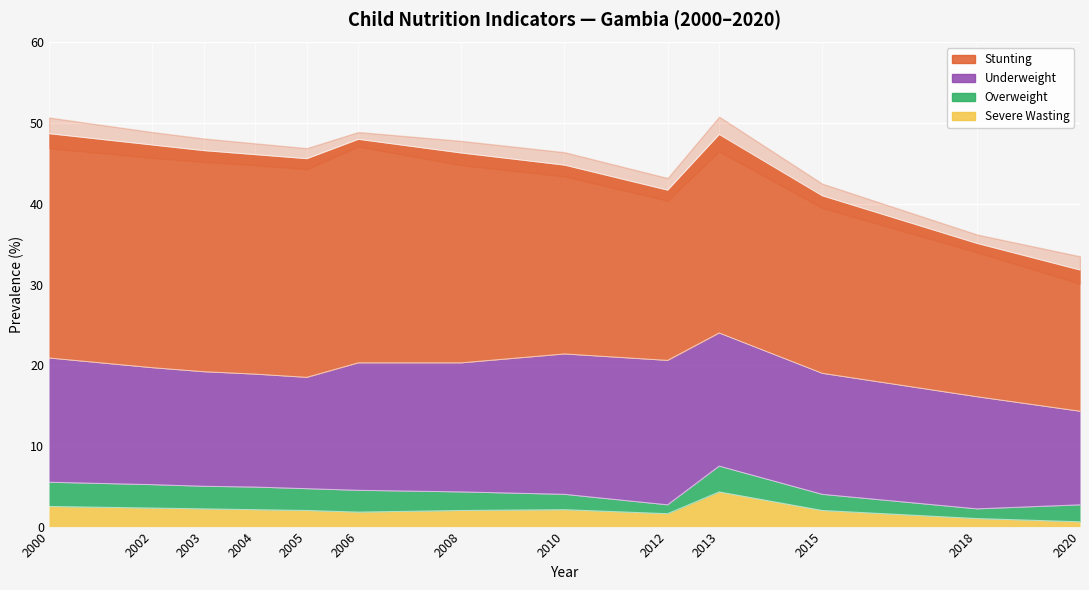

Rank the series by their maximum value, from lowest to highest.

Overweight, Severe Wasting, Underweight, Stunting